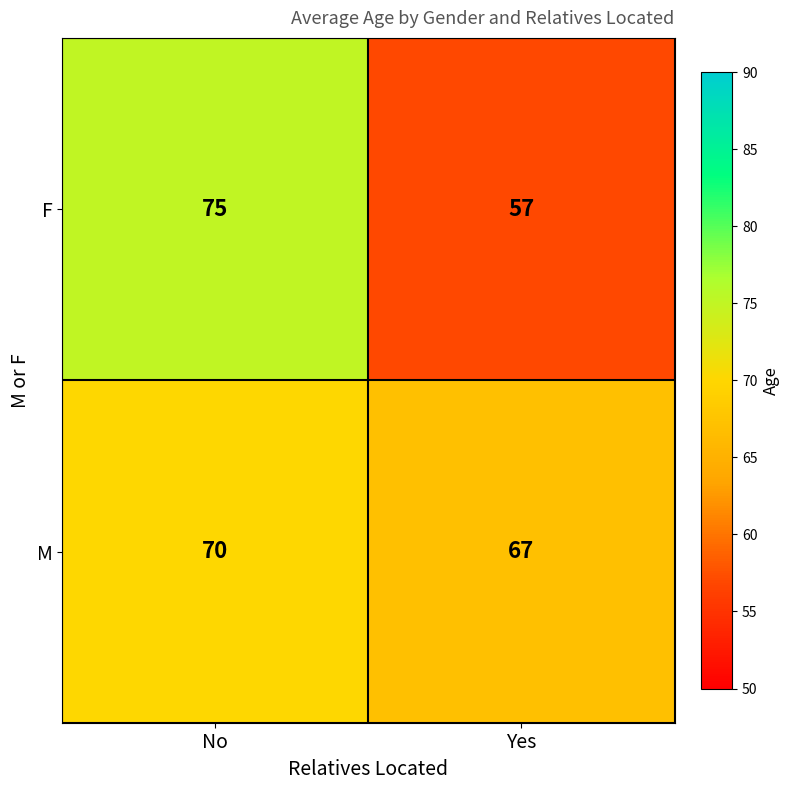

Rank the series at No from highest to lowest value.

F, M